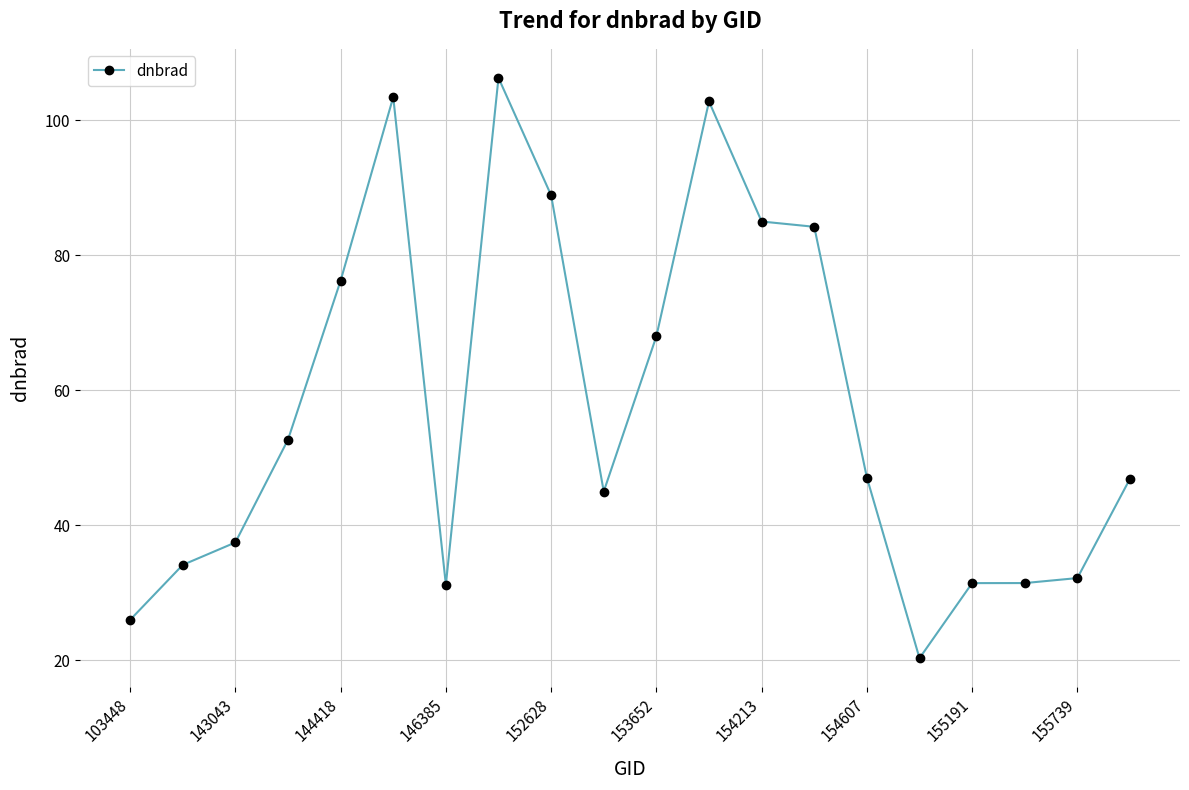

What is the difference between the maximum and minimum values?

86.0